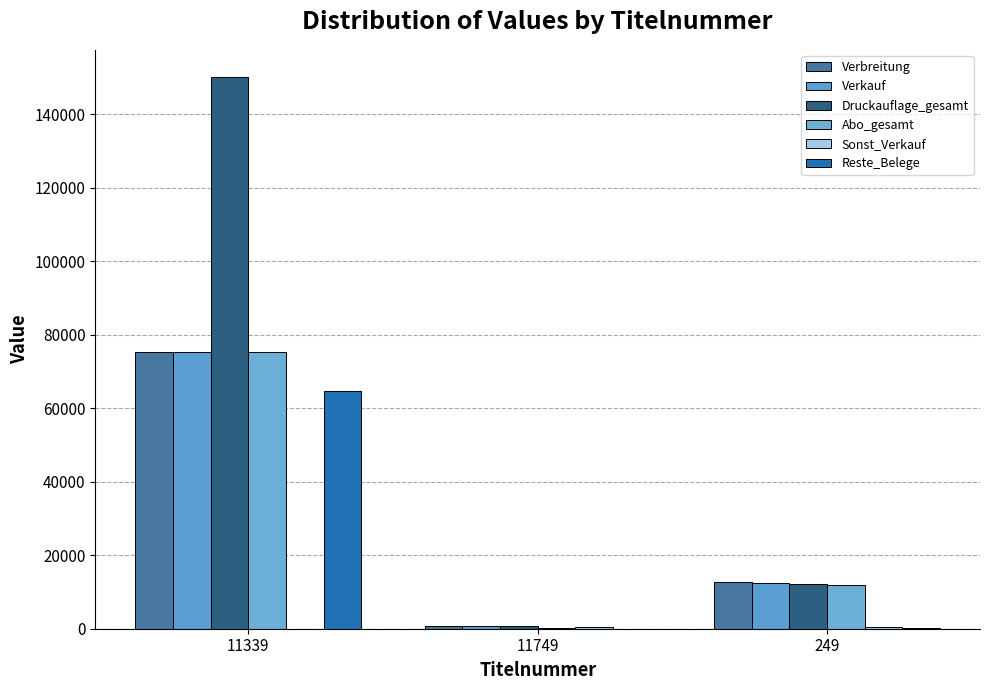

The value of Verbreitung at 249 is 12636. True or false?

True